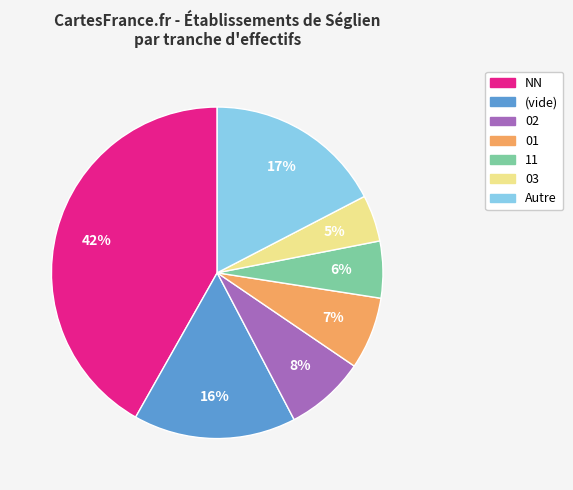

What percentage is the 11 slice, to the nearest percent?

6%